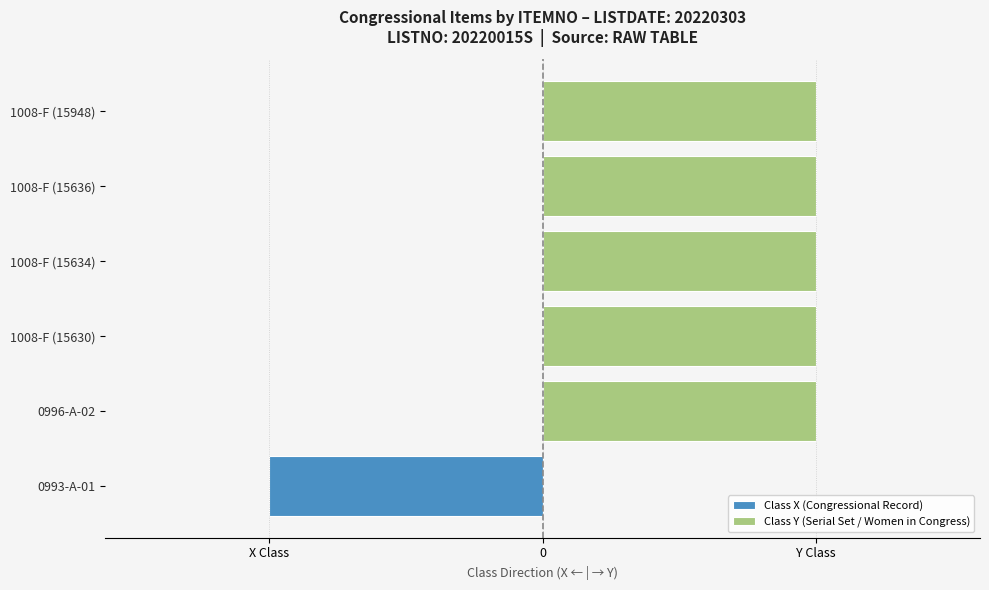

Which series has the largest total across all categories?

Class Y (Serial Set / Women in Congress)